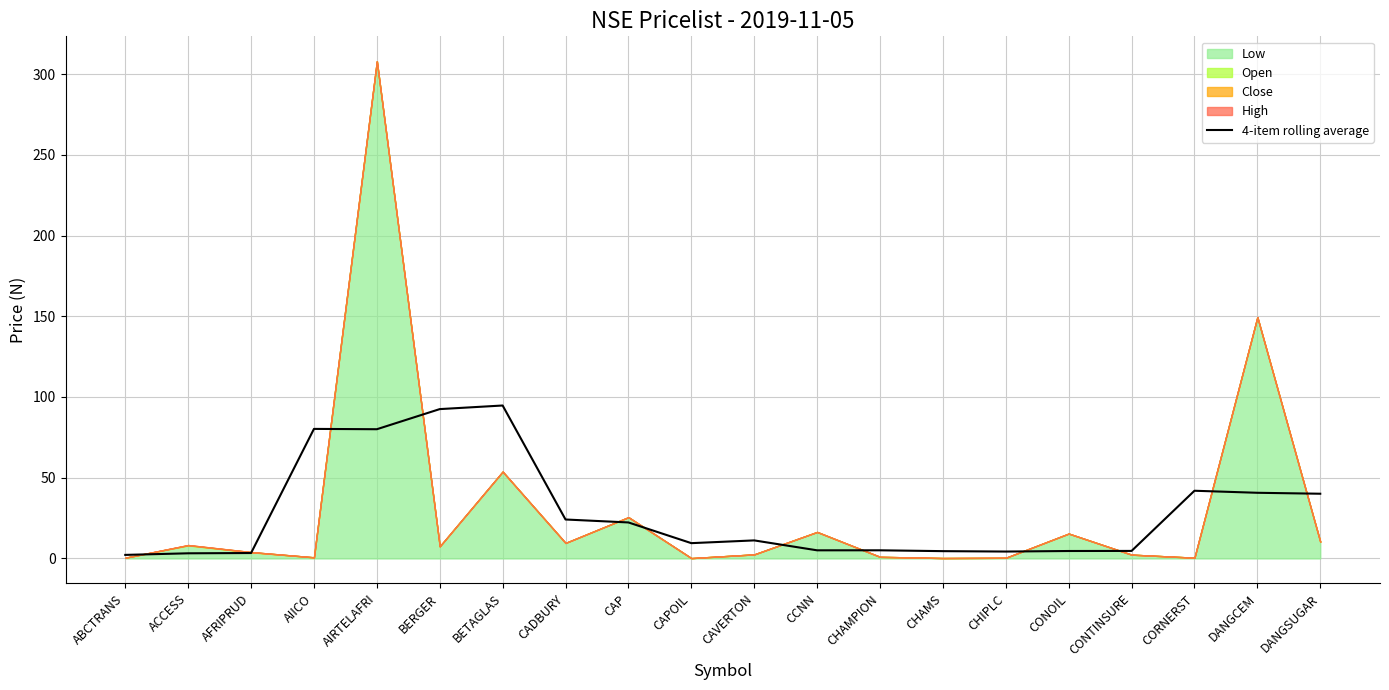

True or false: 4-item rolling average has a value of 41.9 at CORNERST.

True